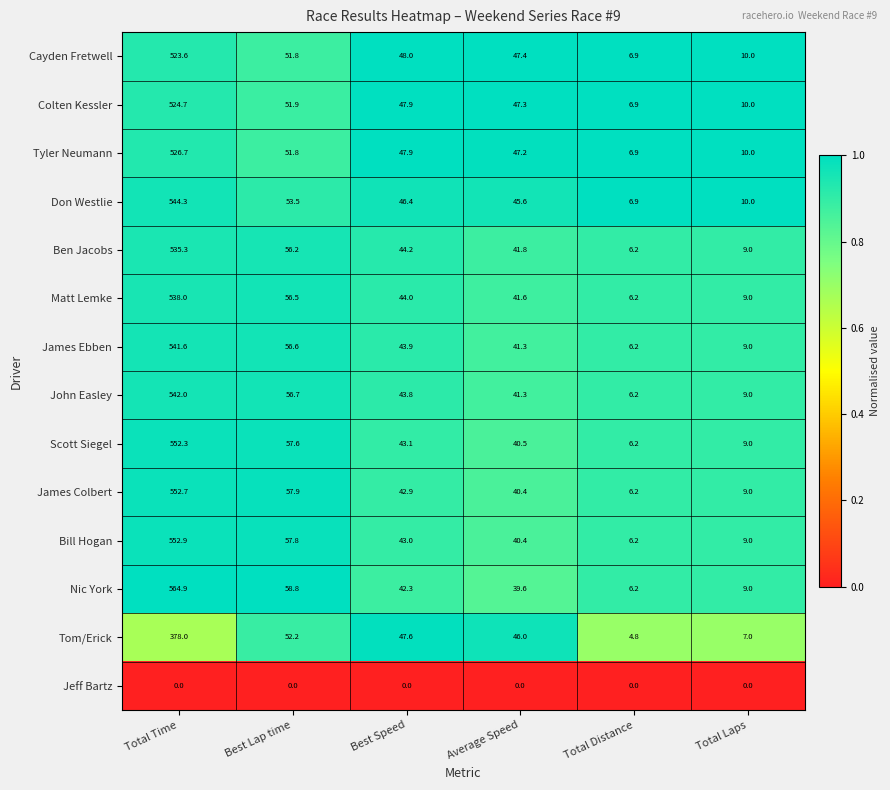

Which label corresponds to the largest value in the chart?

Total Time